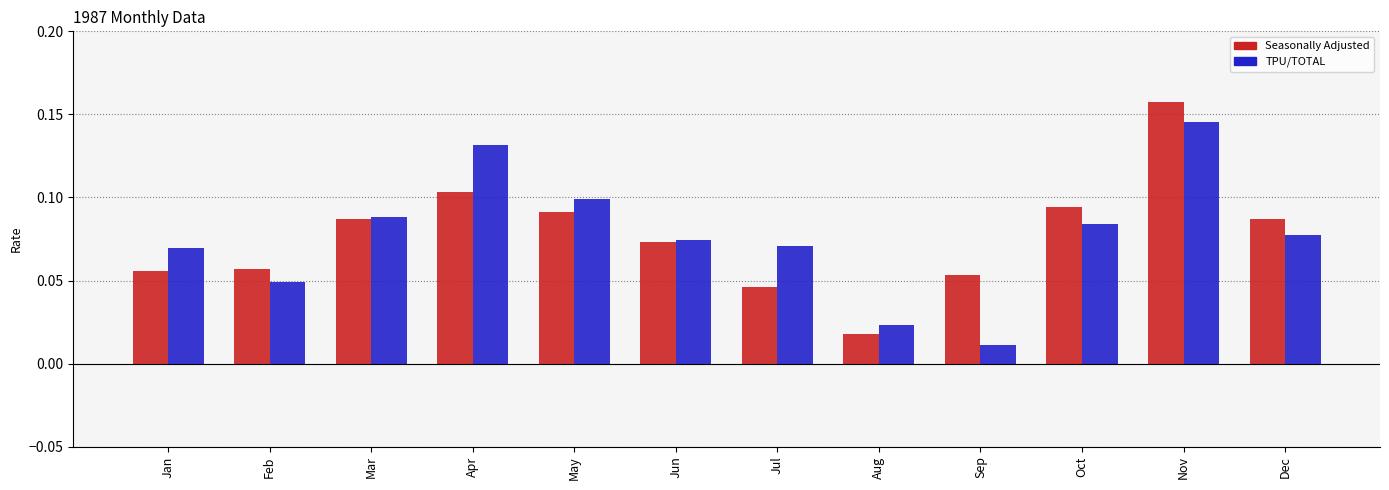

What are all the series names shown in the legend?

Seasonally Adjusted, TPU/TOTAL